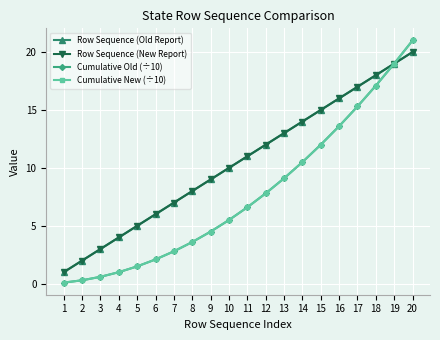

How many lines are shown in the chart?

4